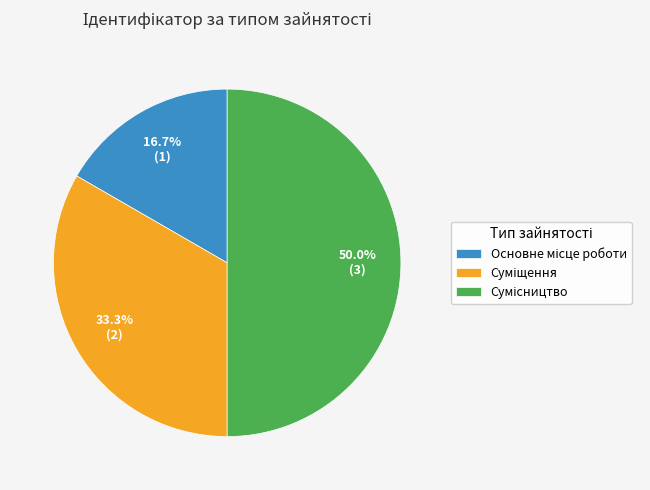

What portion of the pie excludes Основне місце роботи?

83.3%